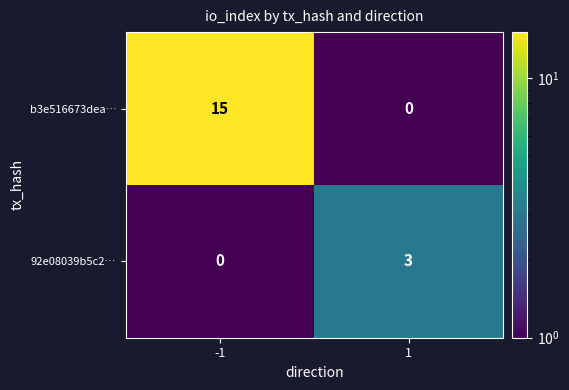

True or false: 92e08039b5c2… has a value of 0 at -1.

True